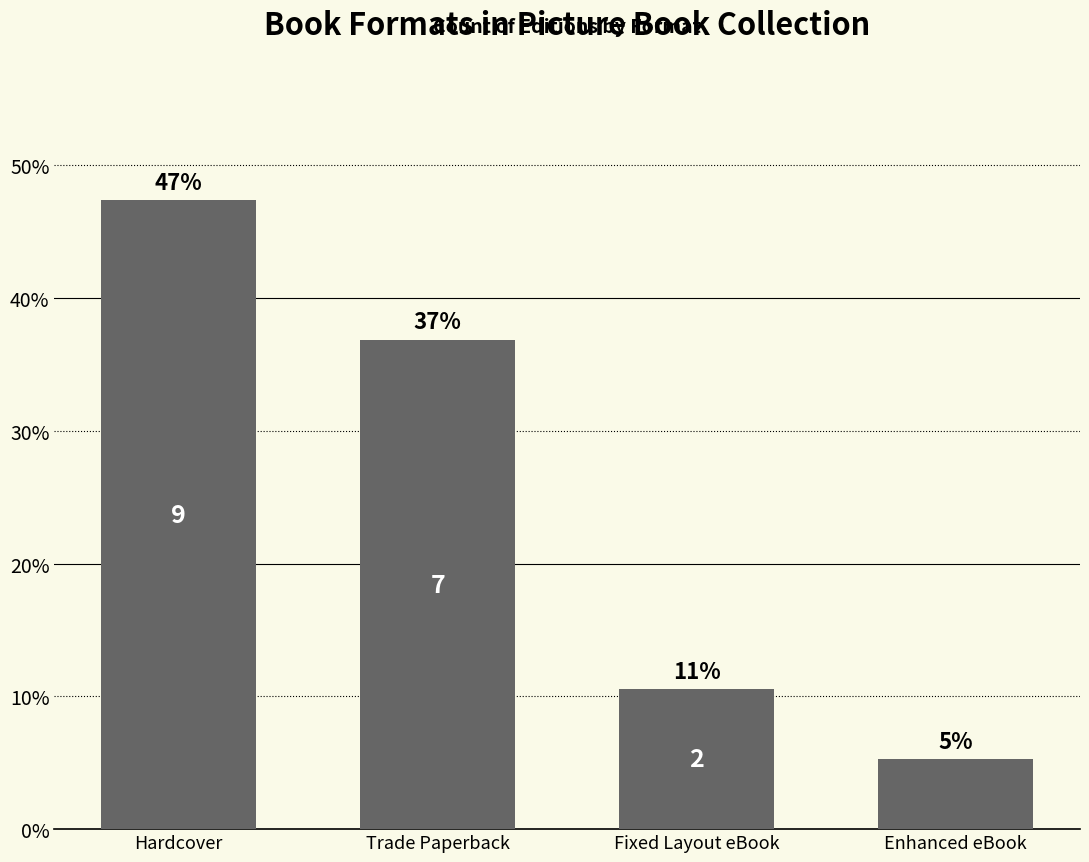

Which has a higher value, Enhanced eBook or Hardcover?

Hardcover